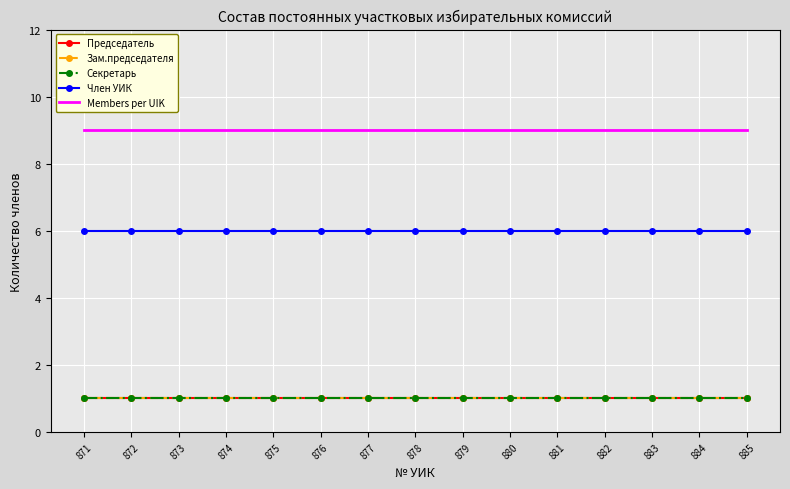

What is the value of the Секретарь point at the 14th from the left?

1